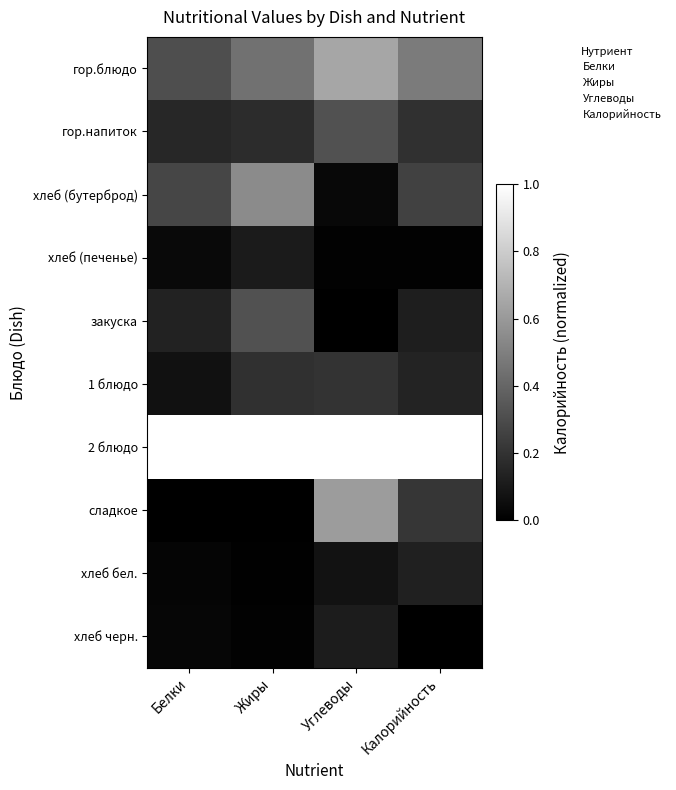

Between Белки and Жиры, which series saw the biggest shift?

хлеб (бутерброд)